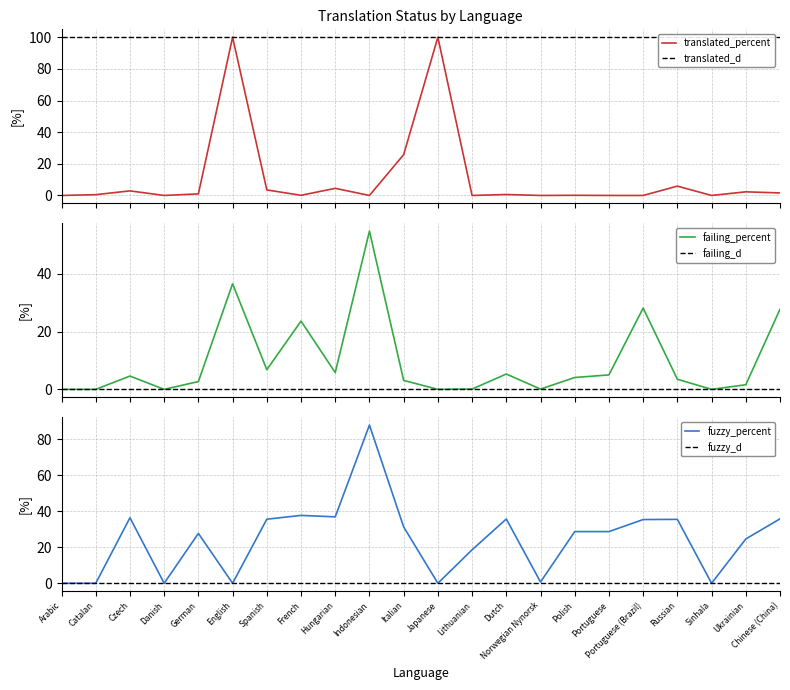

What is the sum of the failing_percent values at Spanish and French?

30.4